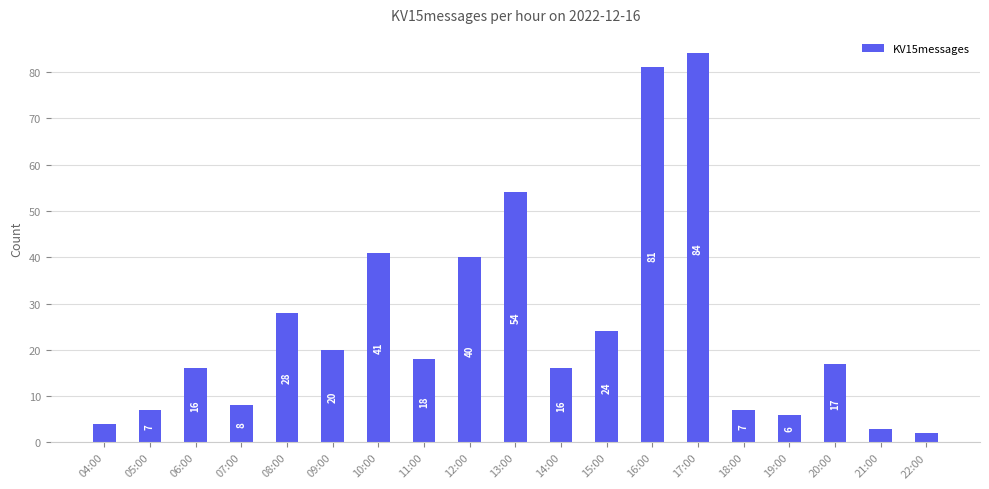

Reading left to right, transcribe all the data shown in this chart.

4	7	16	8	28	20	41	18	40	54	16	24	81	84	7	6	17	3	2